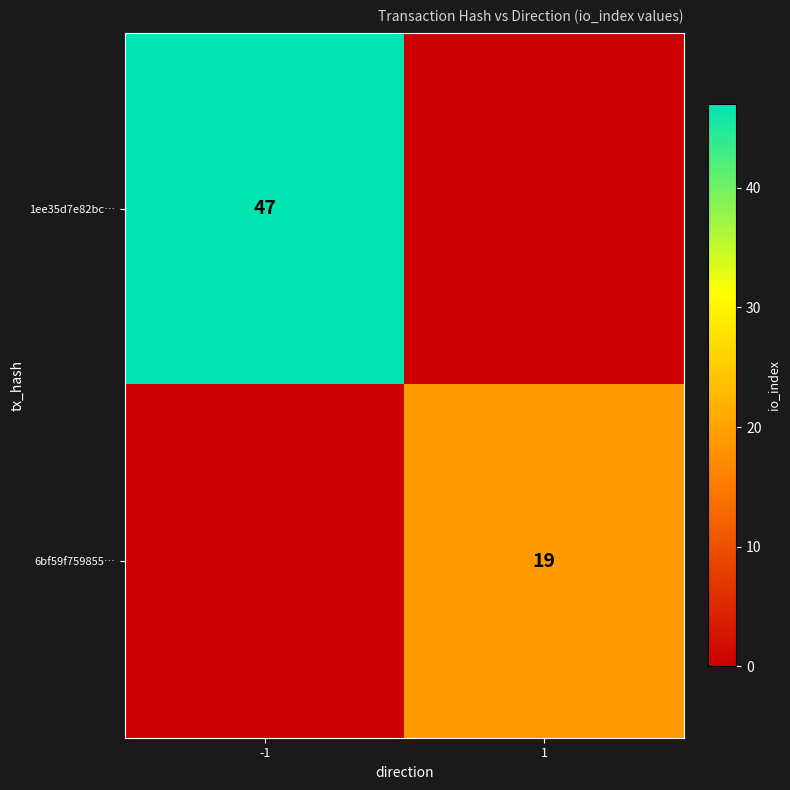

The 6bf59f759855… series shows 27 at 1. True or false?

False